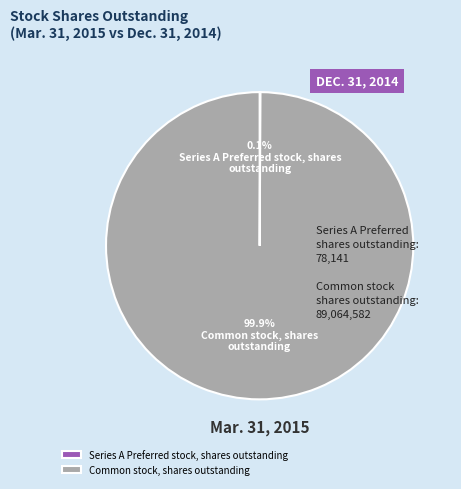

What is the largest slice in the pie chart?

Common stock, shares outstanding